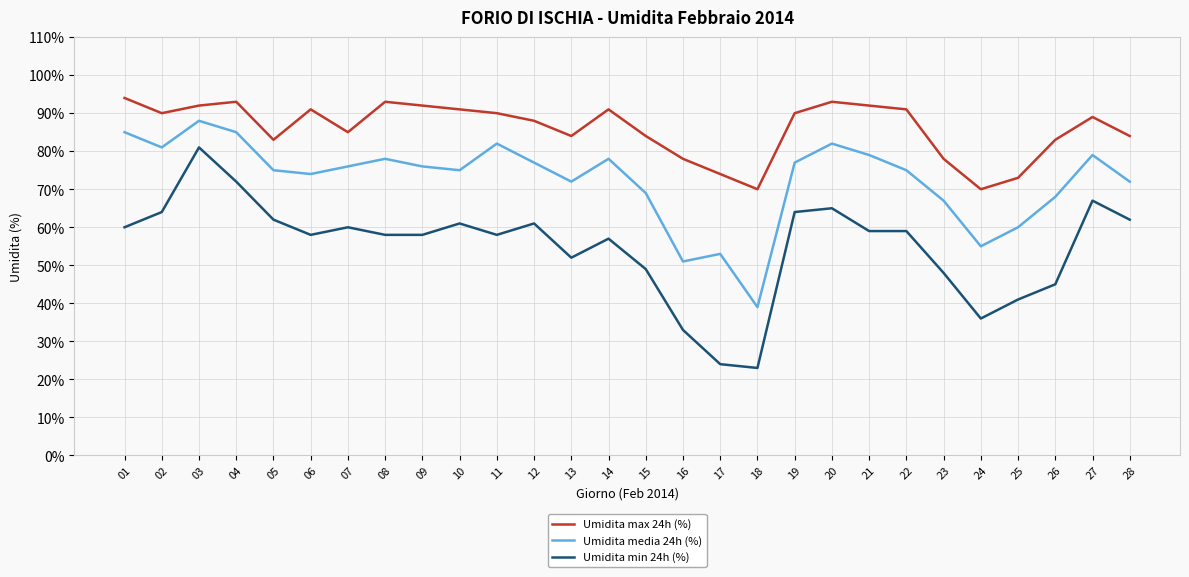

Is this an area chart (filled region under the line)?

No